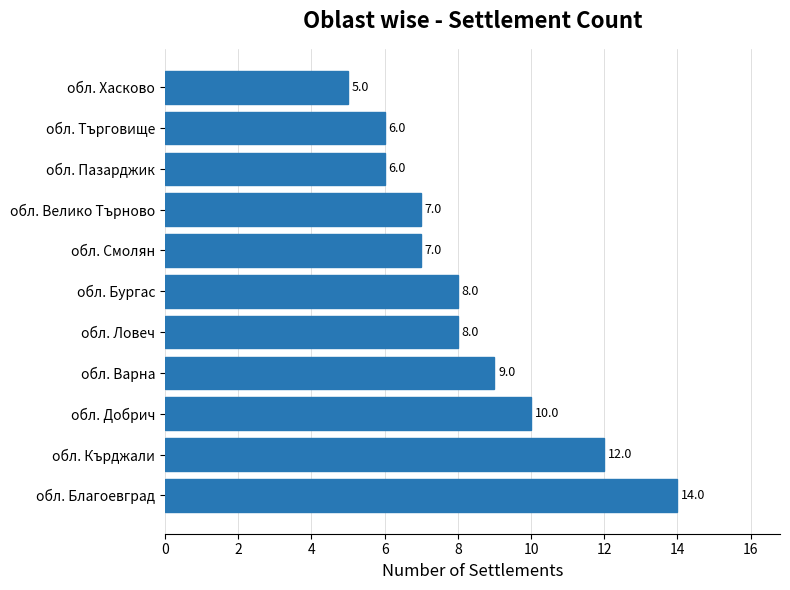

The chart shows a value of 7 at обл. Велико Търново. True or false?

True